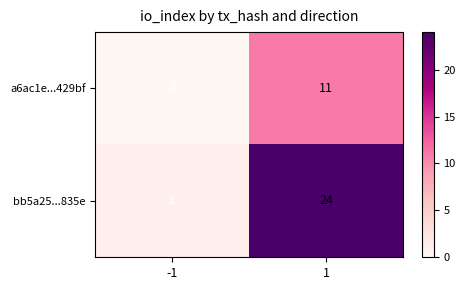

Reading right to left, extract all data points from this chart.

a6ac1e...429bf: 11	-1
bb5a25...835e: 24	1